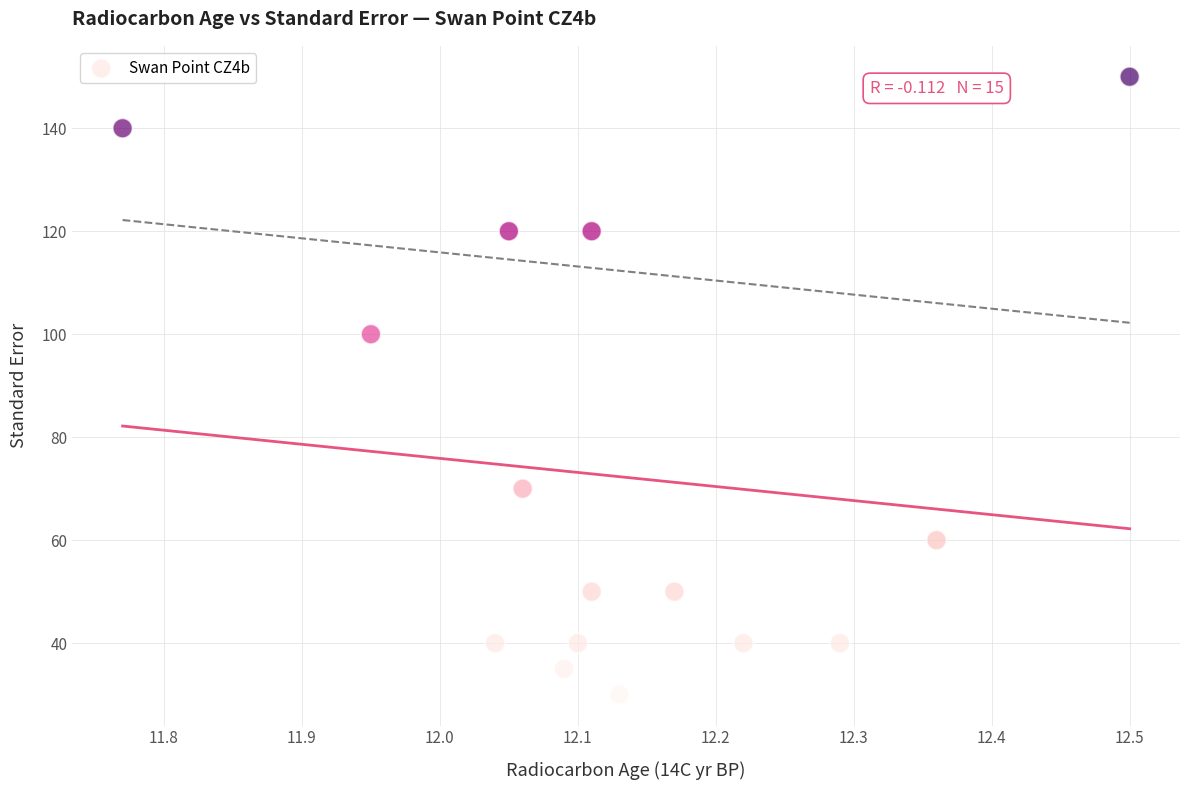

What Y value in the scatter plot is closest to 90?

100